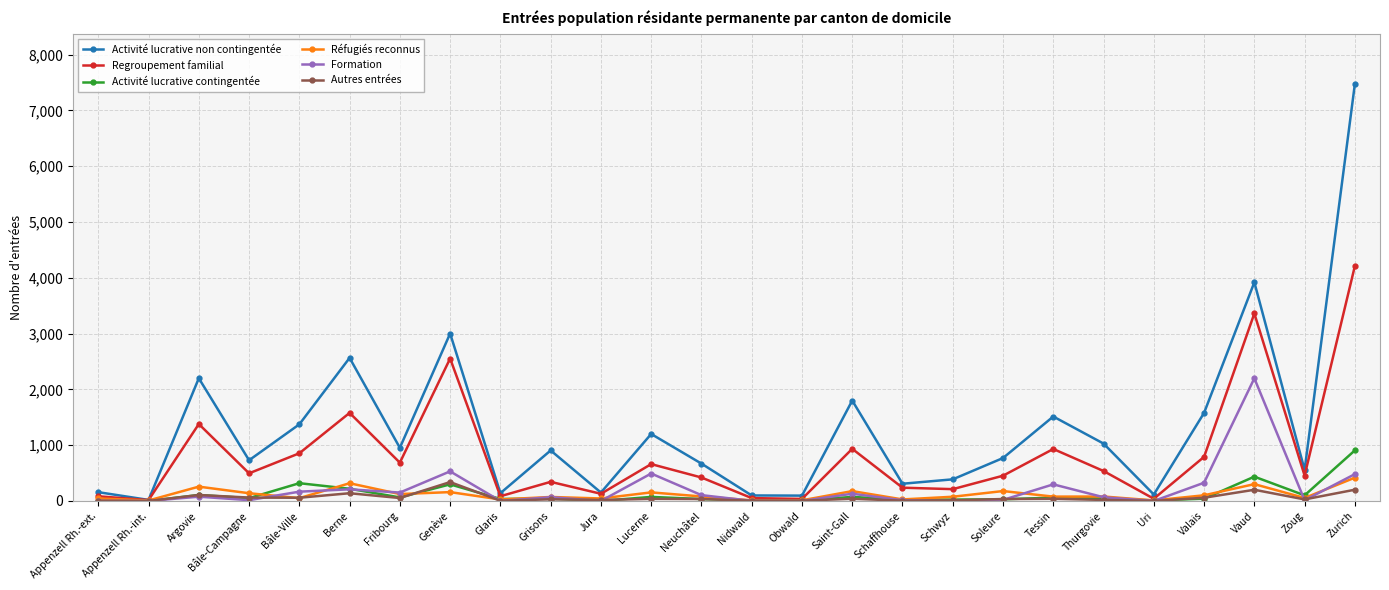

Does the chart display data point markers on the line(s)?

Yes